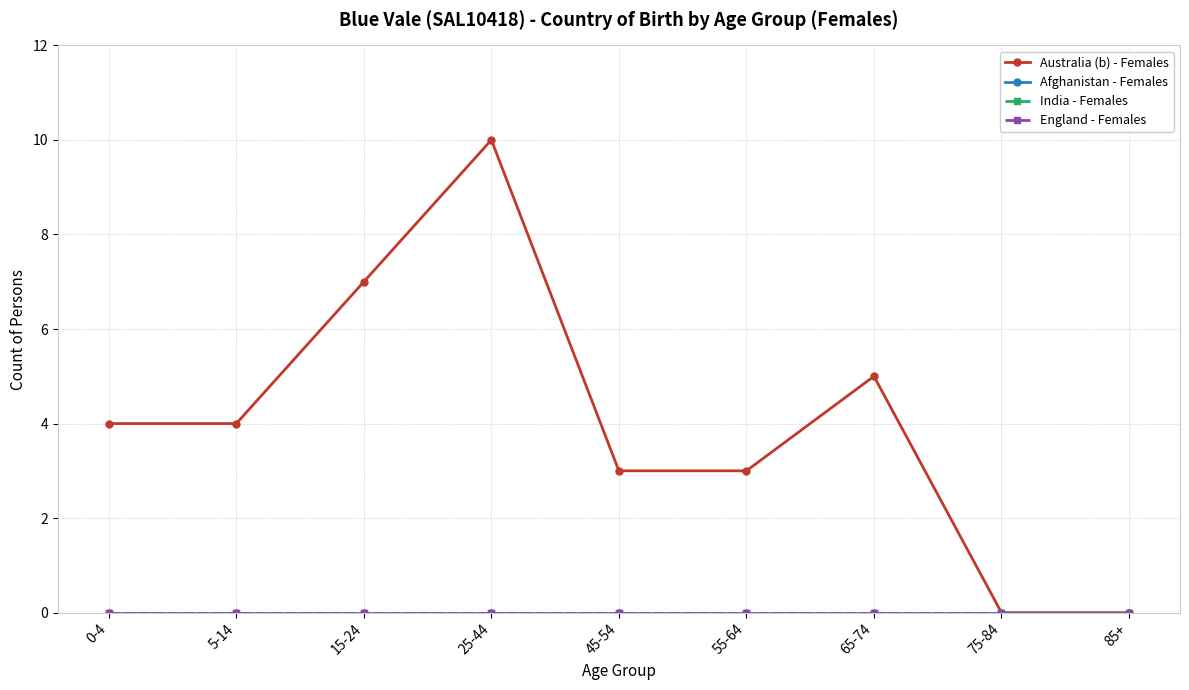

Which category has the highest value in the India - Females series?

0-4